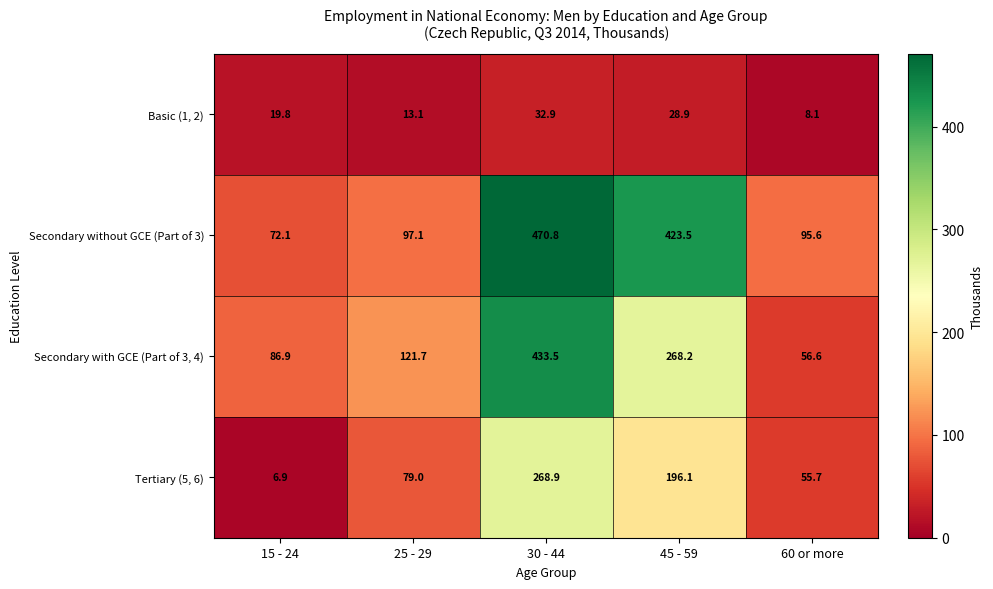

What is the difference between the second highest and minimum values in the Tertiary (5, 6) series?

189.2